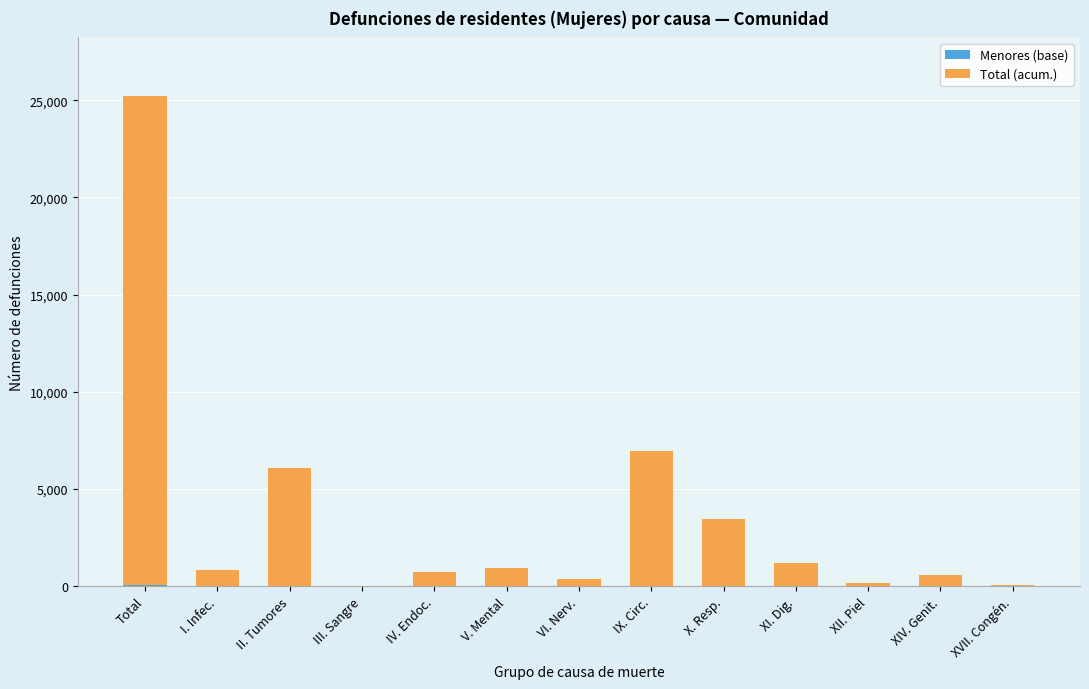

Does the chart contain stacked bars?

Yes